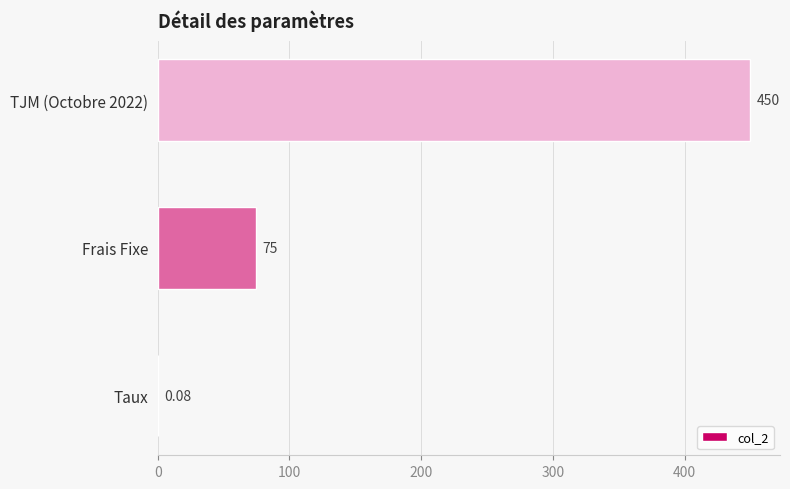

What is the average value?

175.0